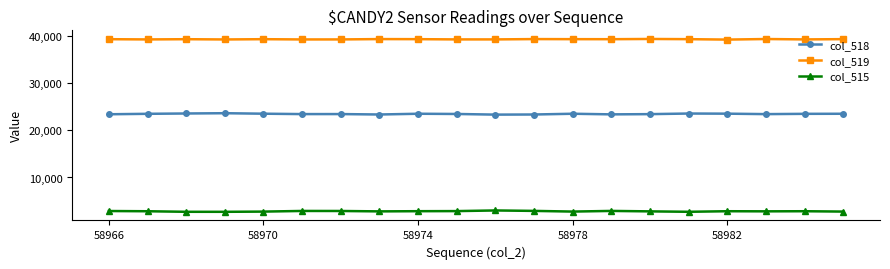

How many lines are shown in the chart?

3